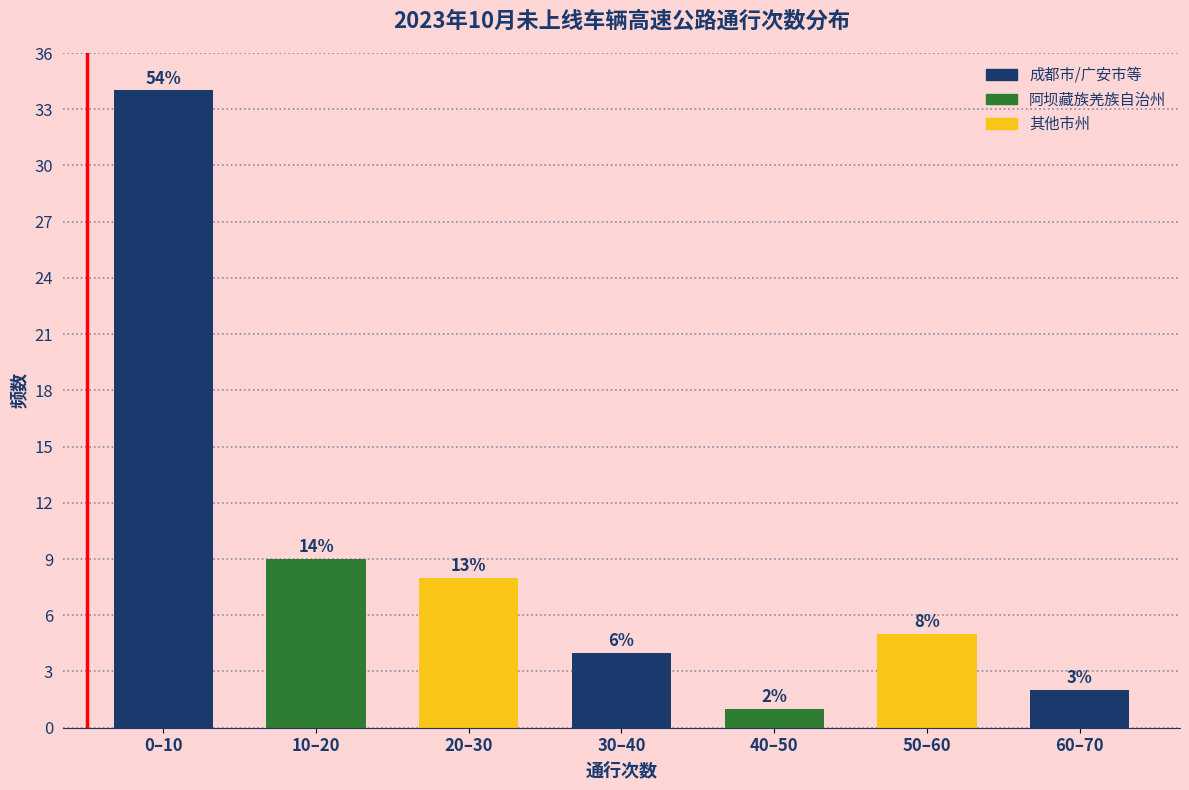

How many bars are there in total?

7